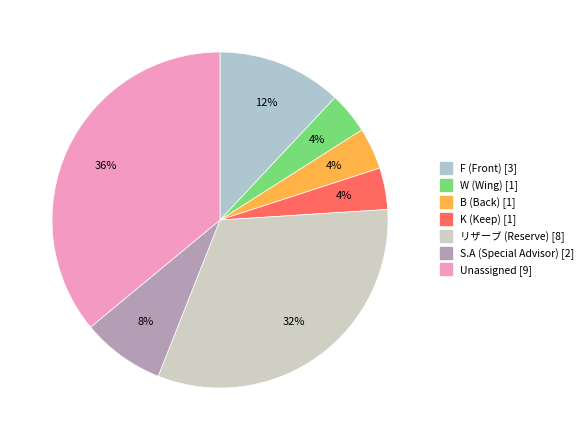

Is there a majority slice in this chart?

No